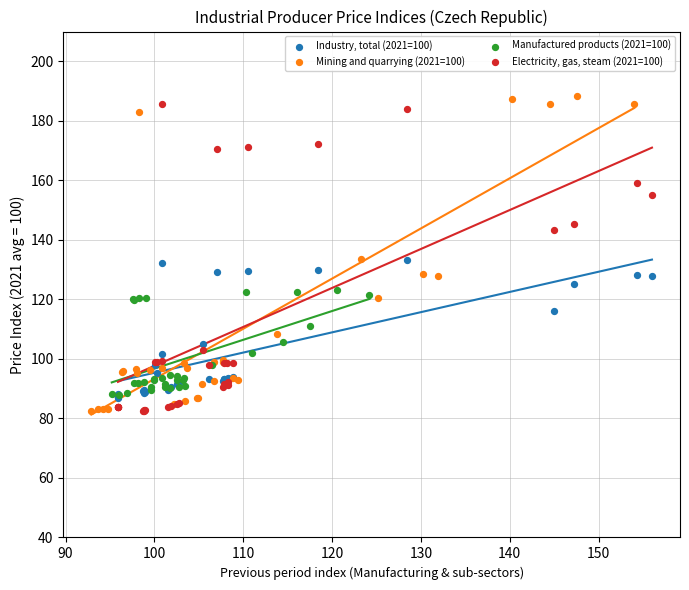

What are all the series names shown in the legend?

Industry, total (2021=100), Mining and quarrying (2021=100), Manufactured products (2021=100), Electricity, gas, steam (2021=100)